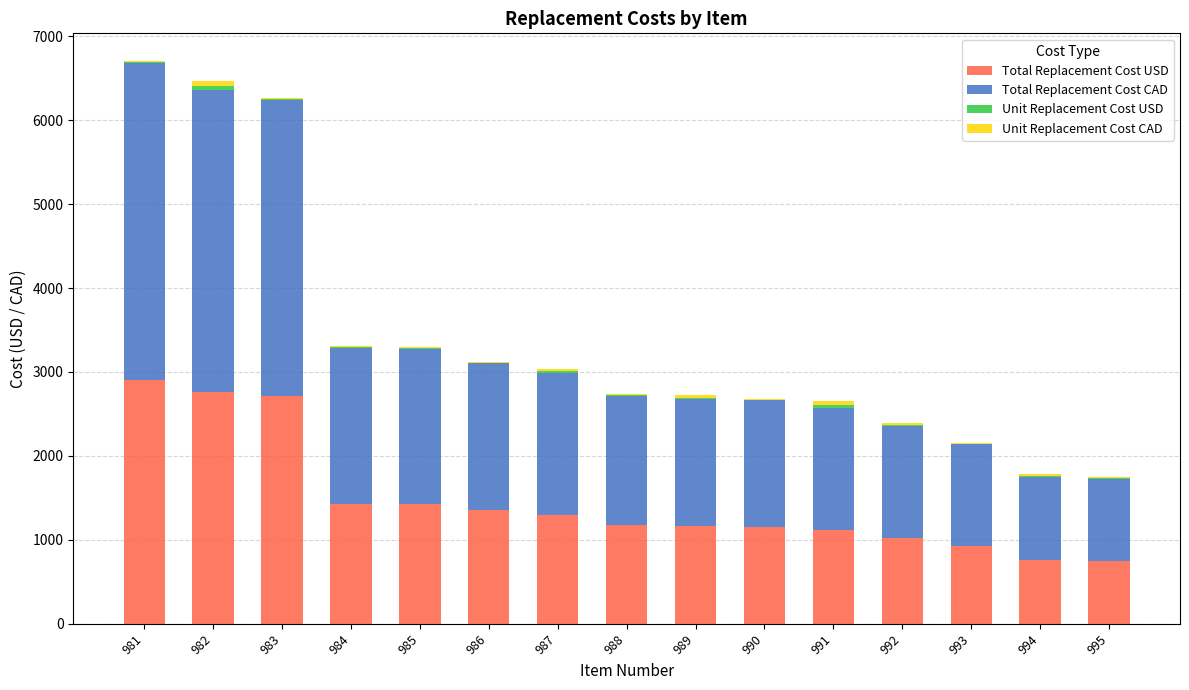

The Total Replacement Cost USD series shows 2298.6 at 986. True or false?

False